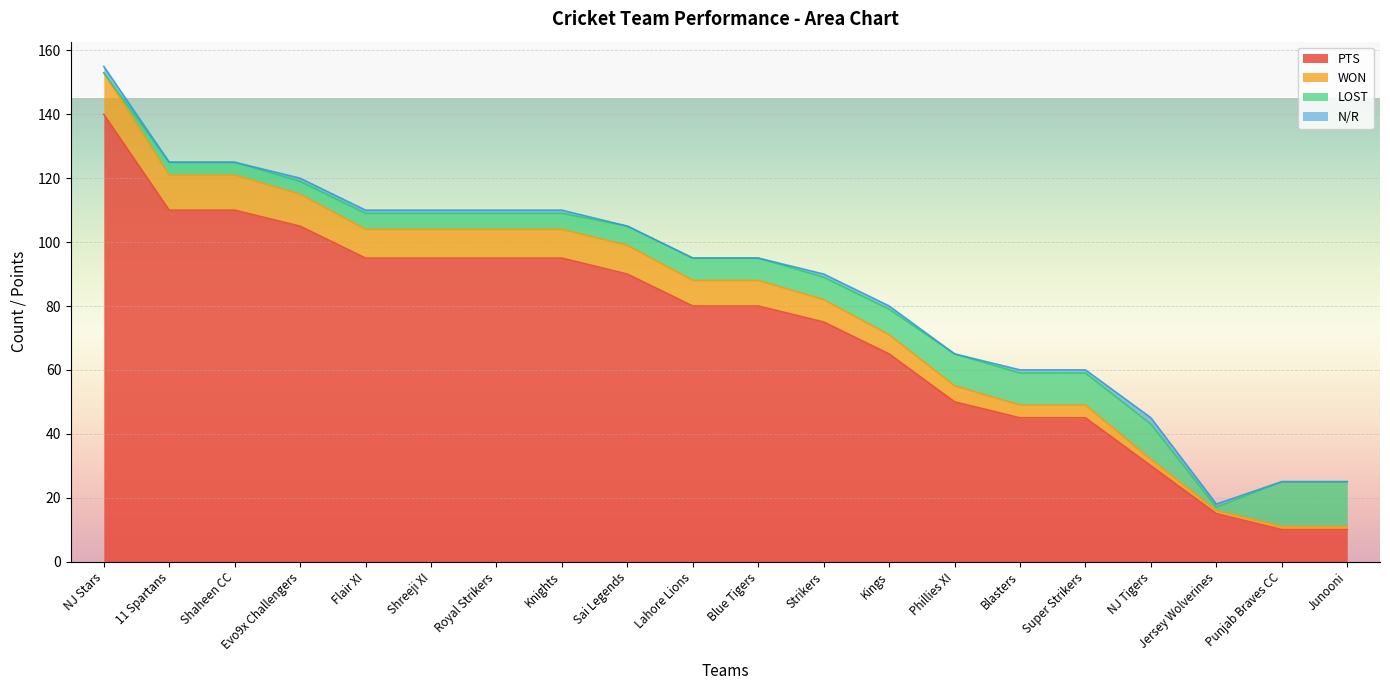

Which has a higher value, Sai Legends or Evo9x Challengers?

Evo9x Challengers